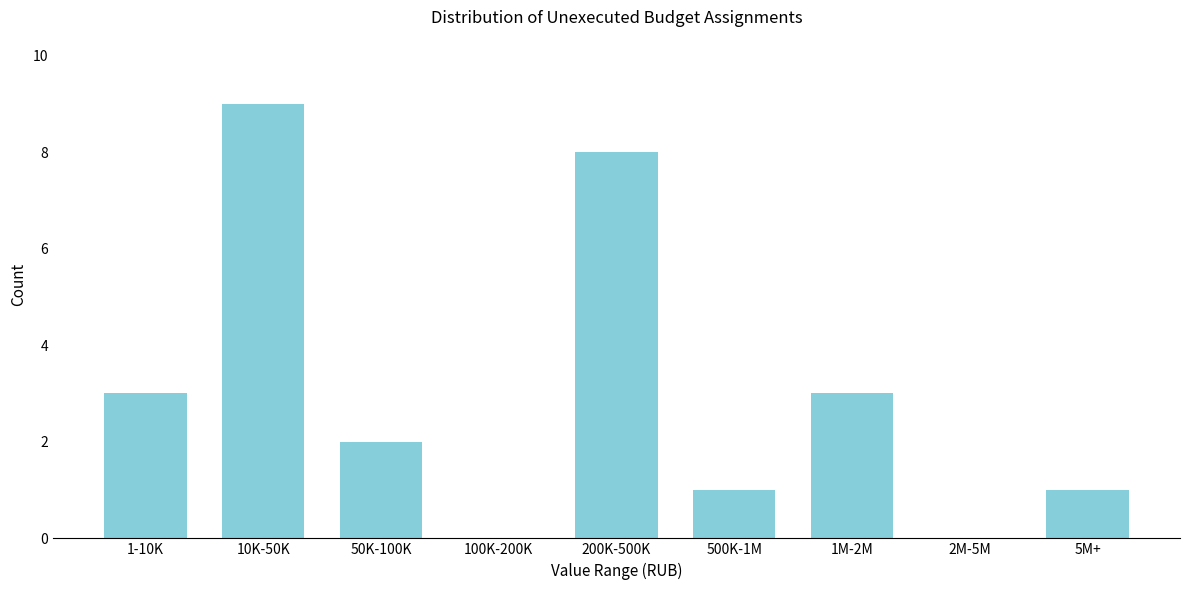

Reading left to right, transcribe all the data shown in this chart.

1-10K=3	10K-50K=9	50K-100K=2	100K-200K=0	200K-500K=8	500K-1M=1	1M-2M=3	2M-5M=0	5M+=1